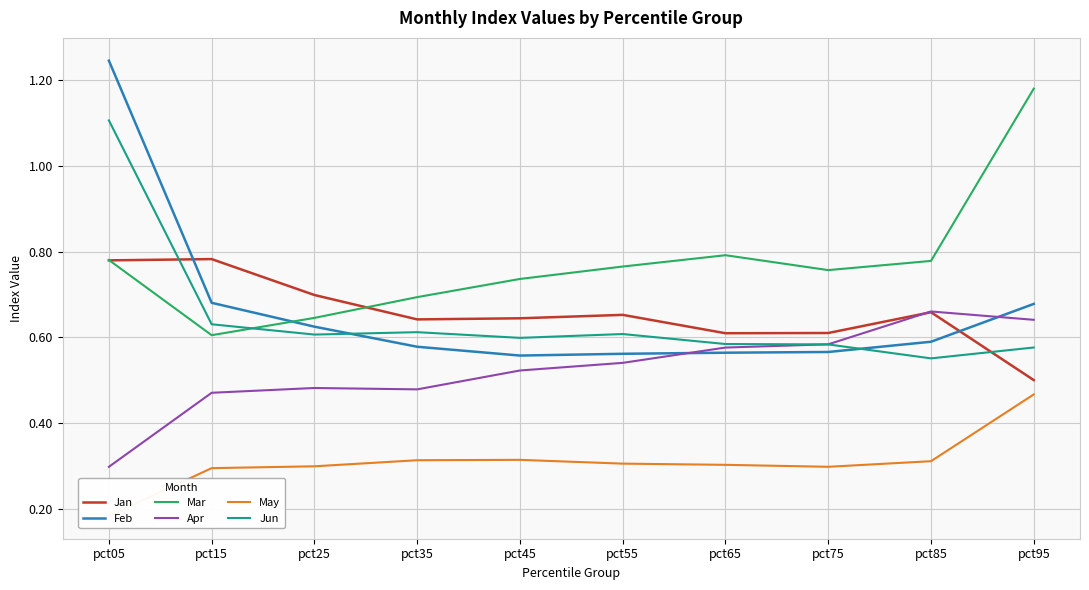

What is the value of the Apr point at the 5th from the left?

0.5